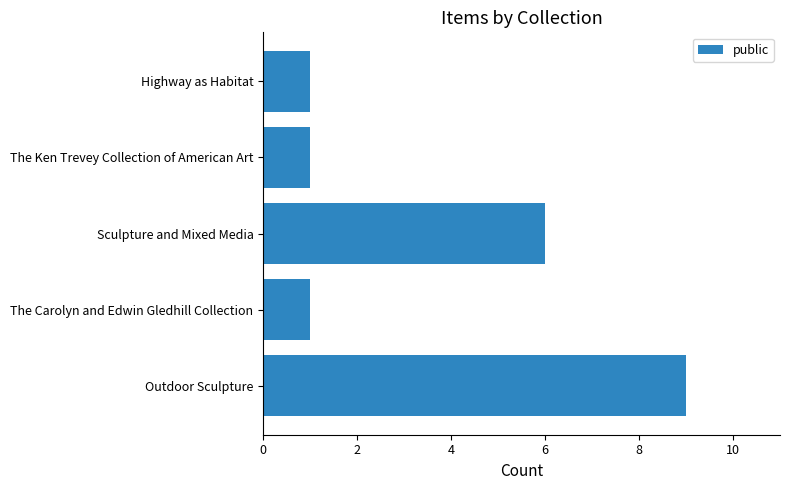

What is the minimum value shown in the chart?

1